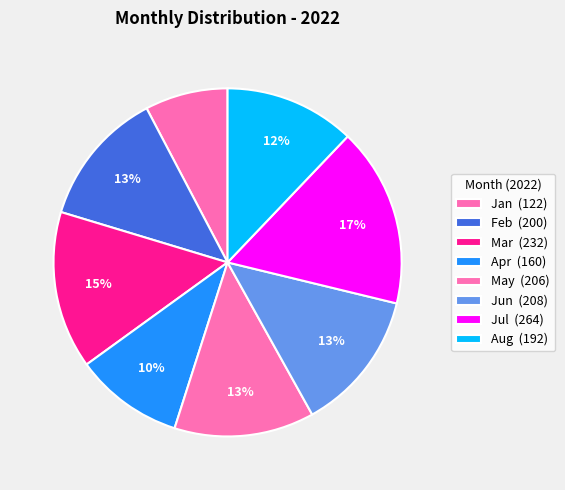

Approximately how many times larger is the value at Jul compared to Mar?

1.1